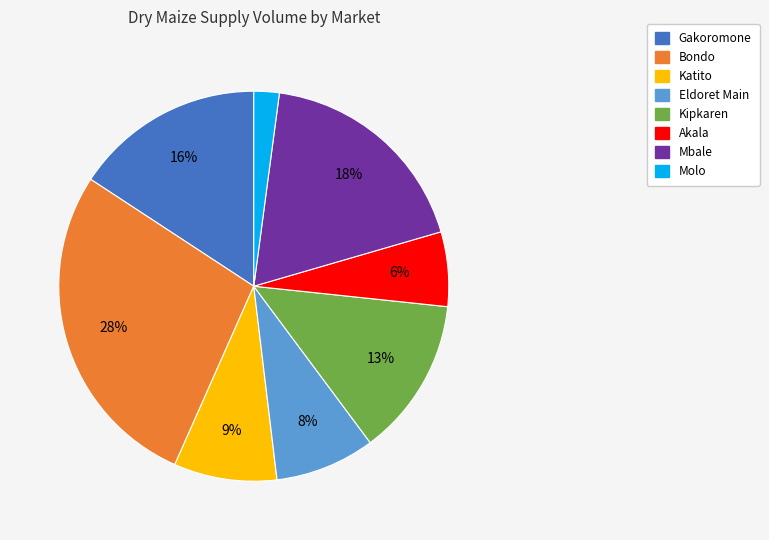

Does Molo account for over 50% of the chart?

No